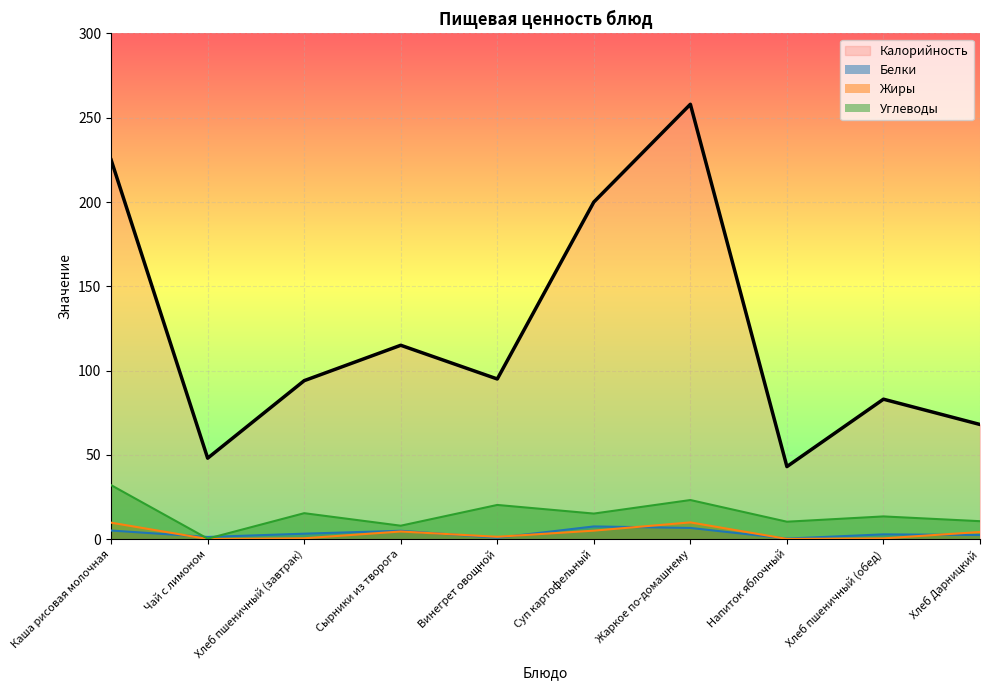

Which series has the largest total across all categories?

Калорийность